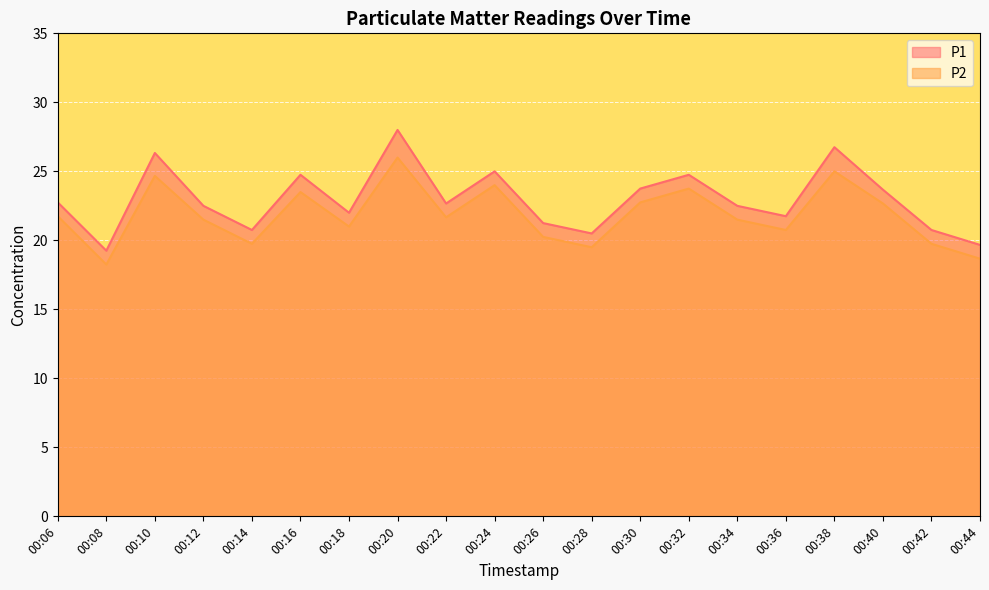

Rank the series by their average value, from lowest to highest.

P2, P1